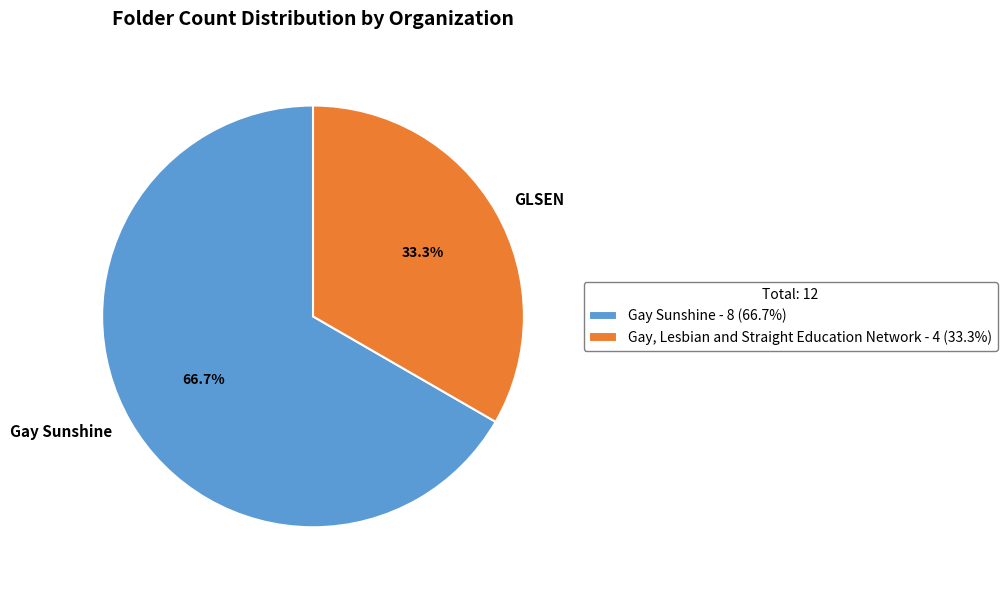

Is it true that Gay Sunshine is 67% of the pie?

True